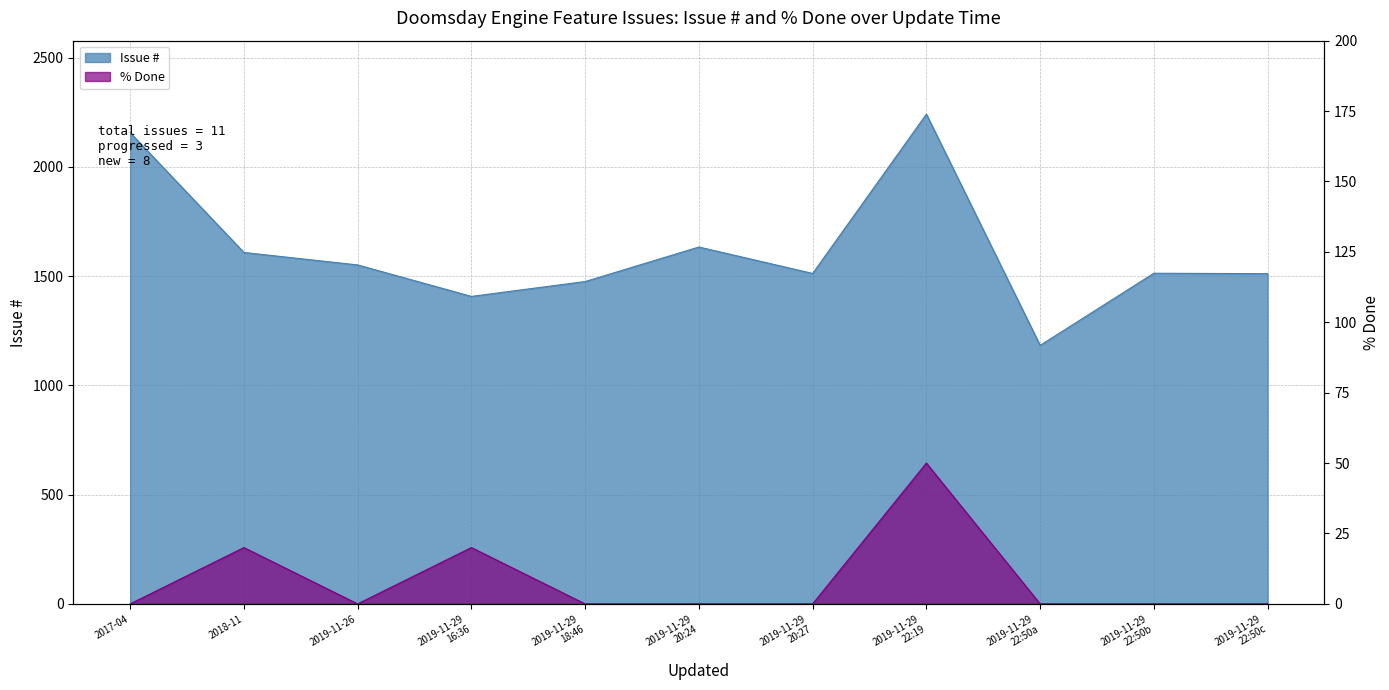

At which category does Issue # reach its first local peak?

2019-11-29 20:24